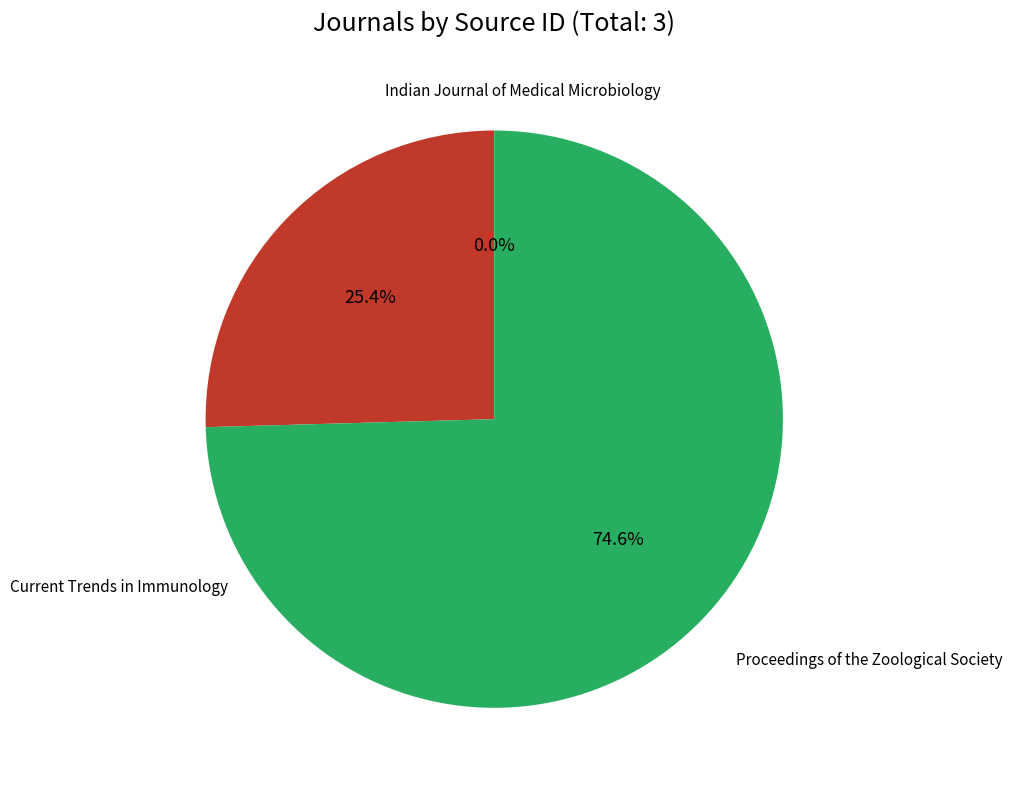

Is there a majority slice in this chart?

Yes